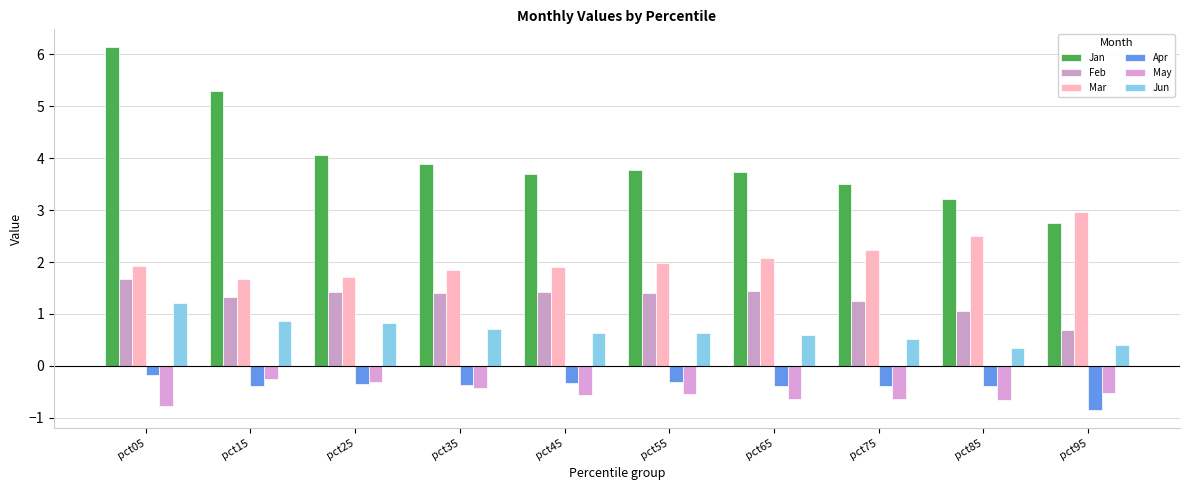

Which has a higher value, pct25 or pct75?

pct25